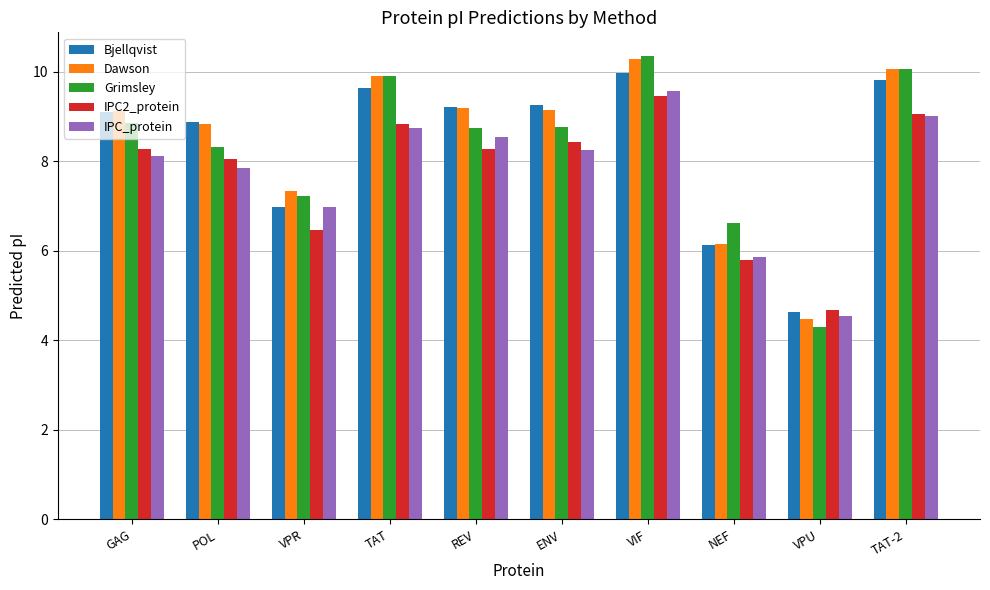

At which label does Bjellqvist first exceed 9?

GAG